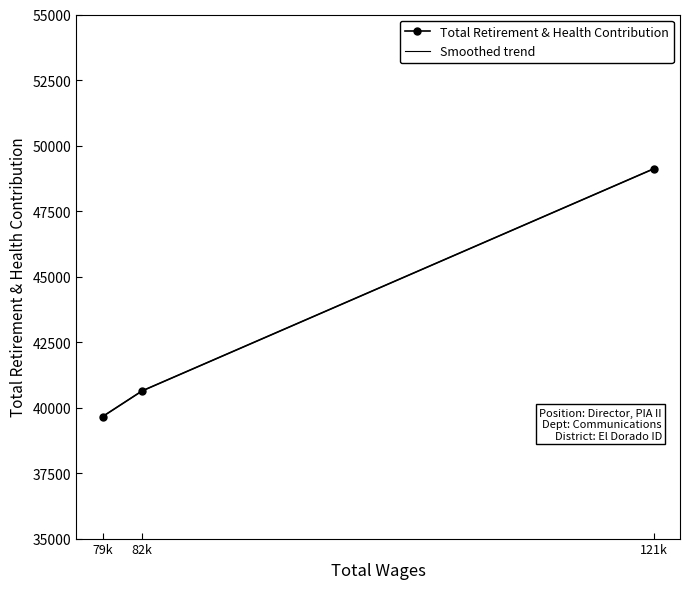

At which label does Total Retirement & Health Contribution reach its minimum?

79k